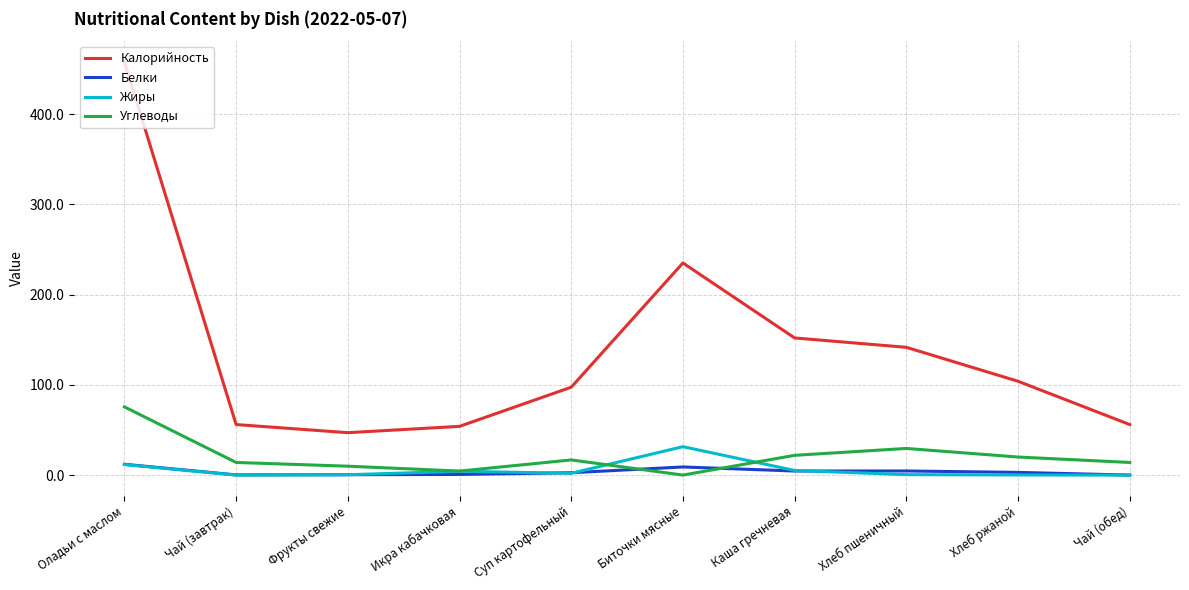

What is the average value of the Жиры series?

5.5